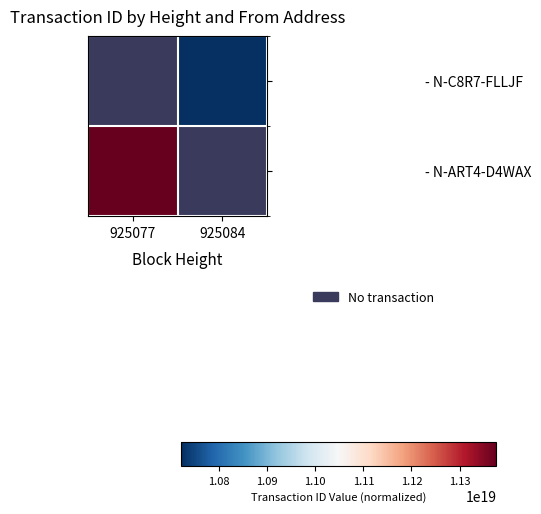

What is the minimum value shown in the chart?

10721273999310145536.0